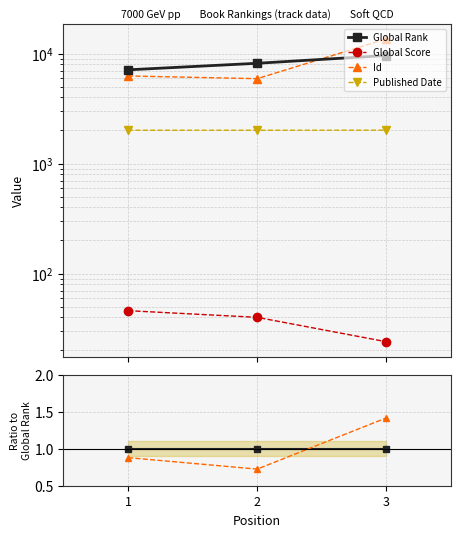

At how many categories does at least one series exceed 1?

1